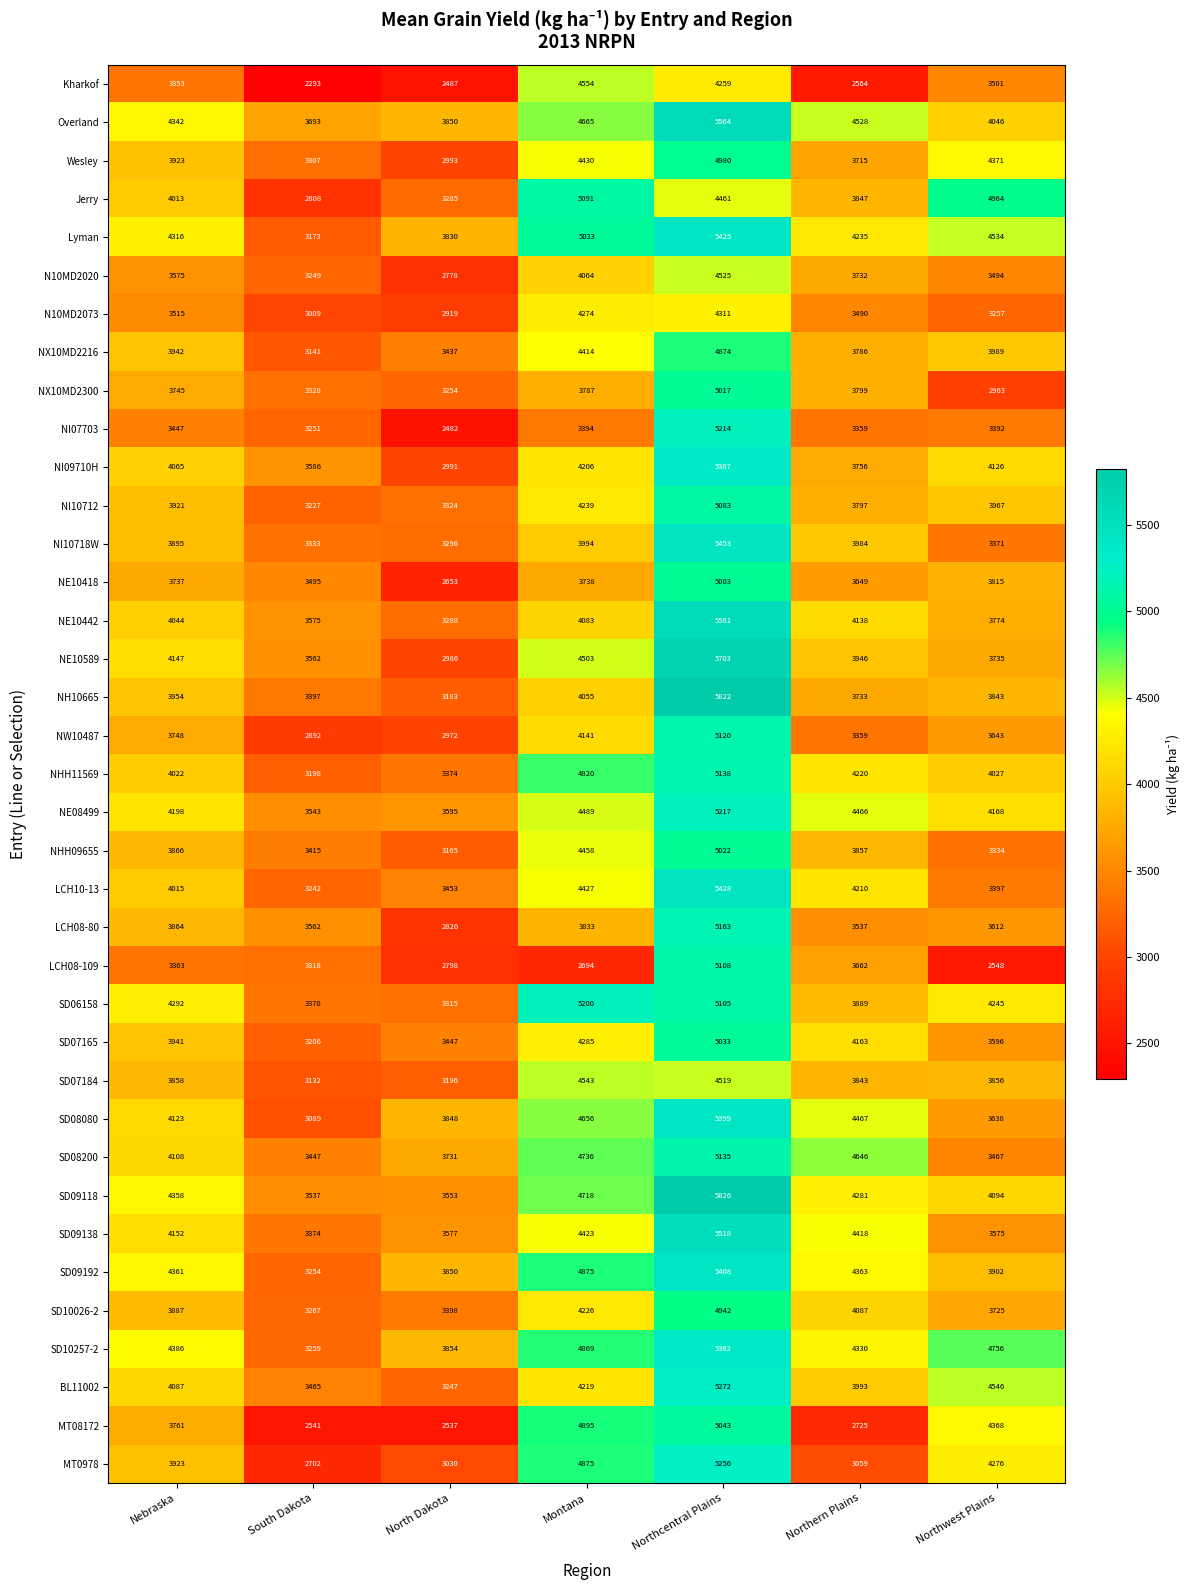

True or false: SD09192 has a value of 2783 at Northcentral Plains.

False